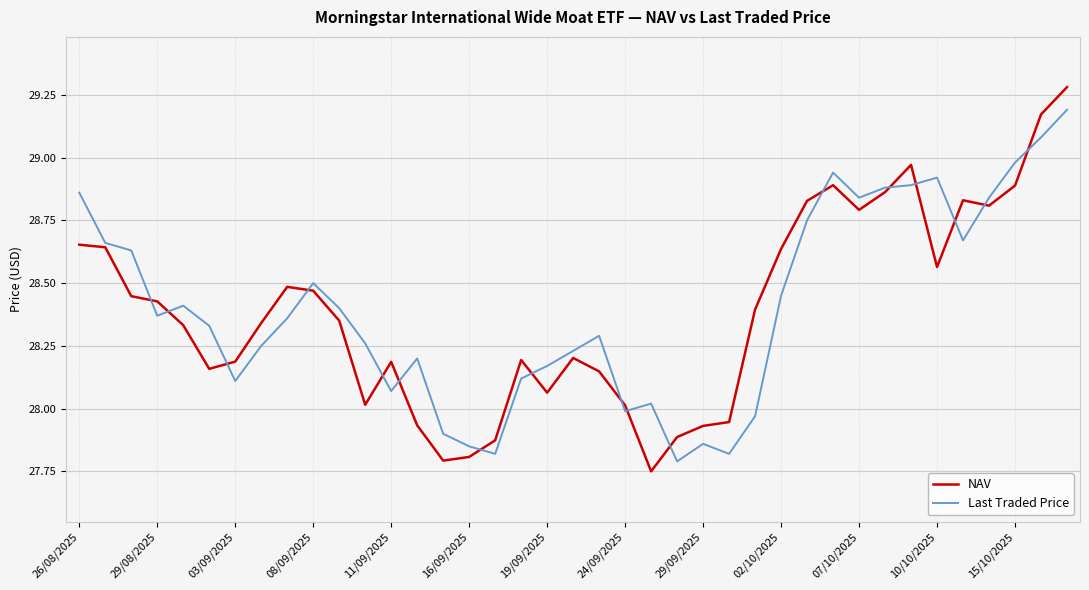

Rank the series by their maximum value, from highest to lowest.

NAV, Last Traded Price